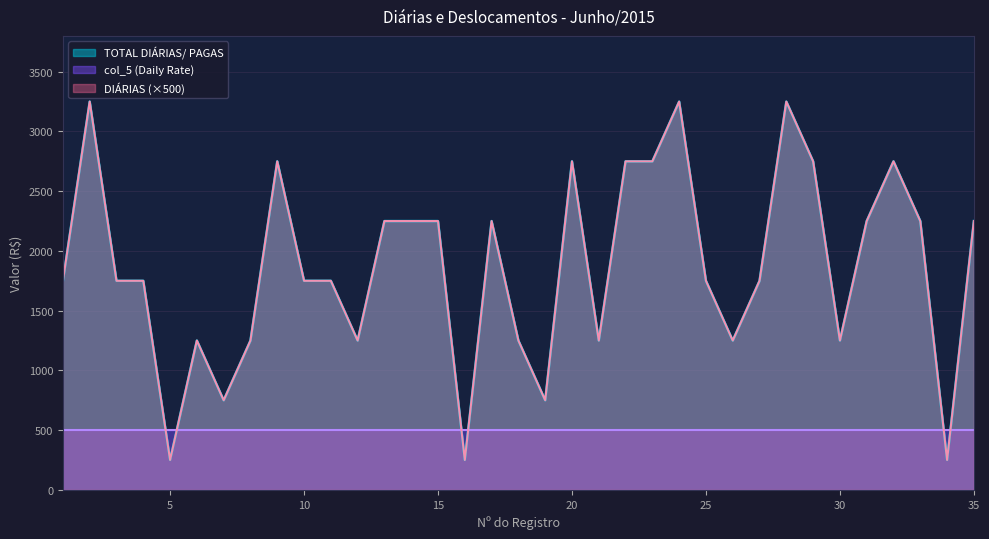

Does the chart display data point markers on the line(s)?

No